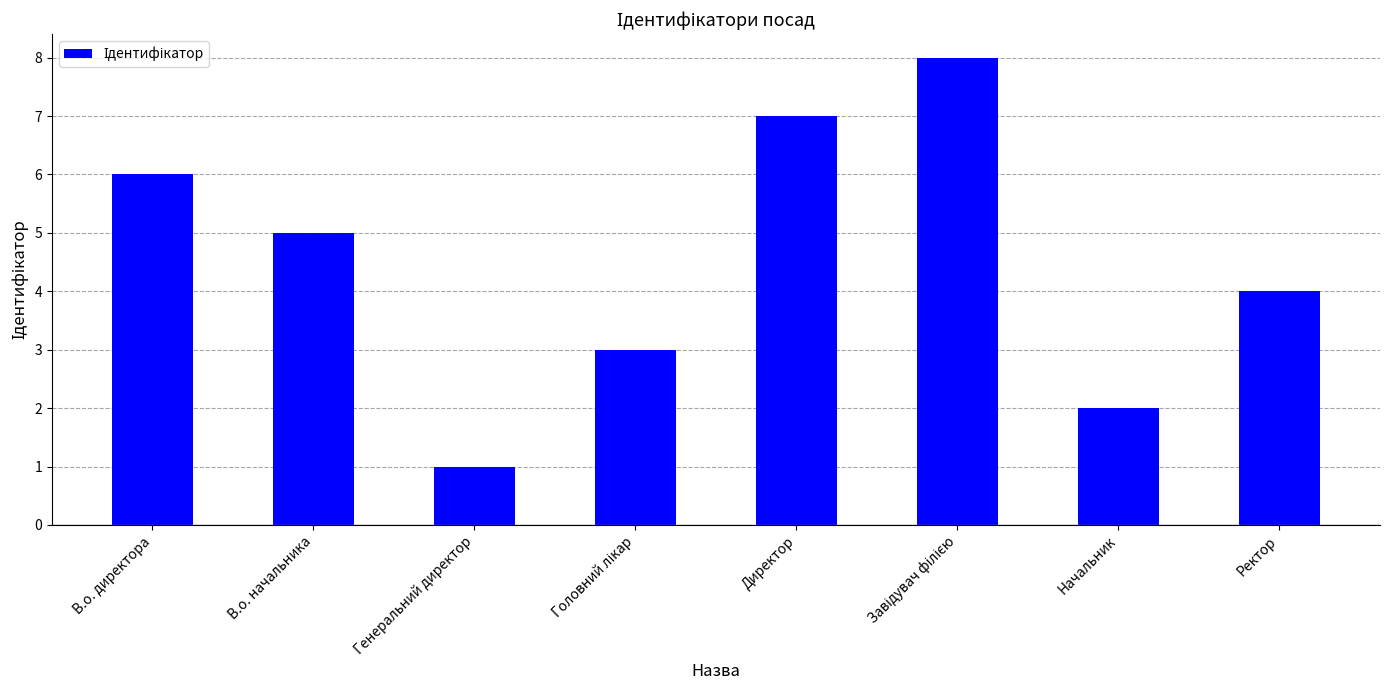

Which category has the lowest value across all series?

Генеральний директор